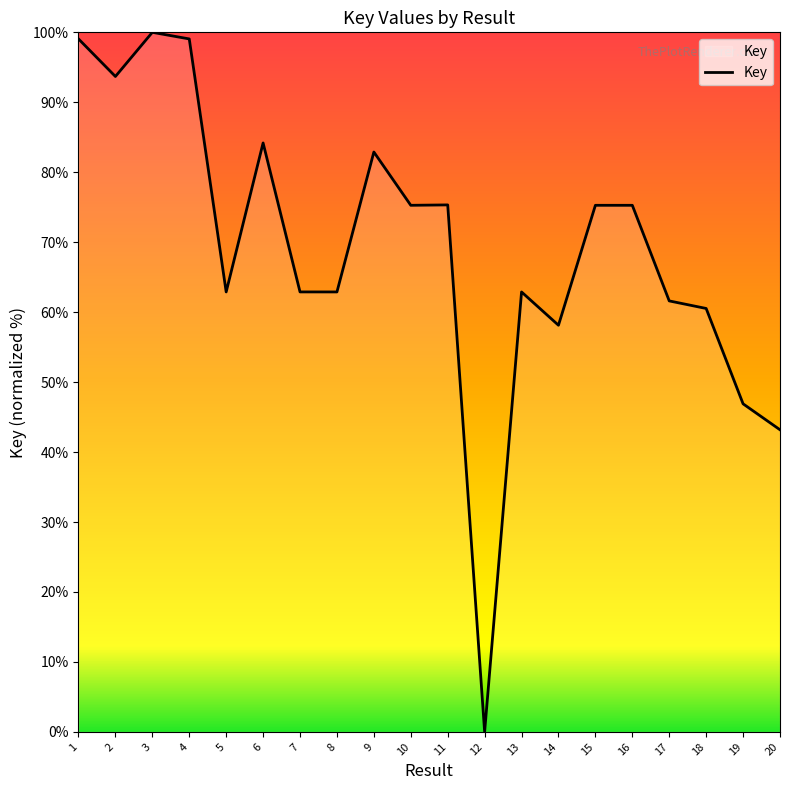

What is the change in value from 2 to 9?

-10.8